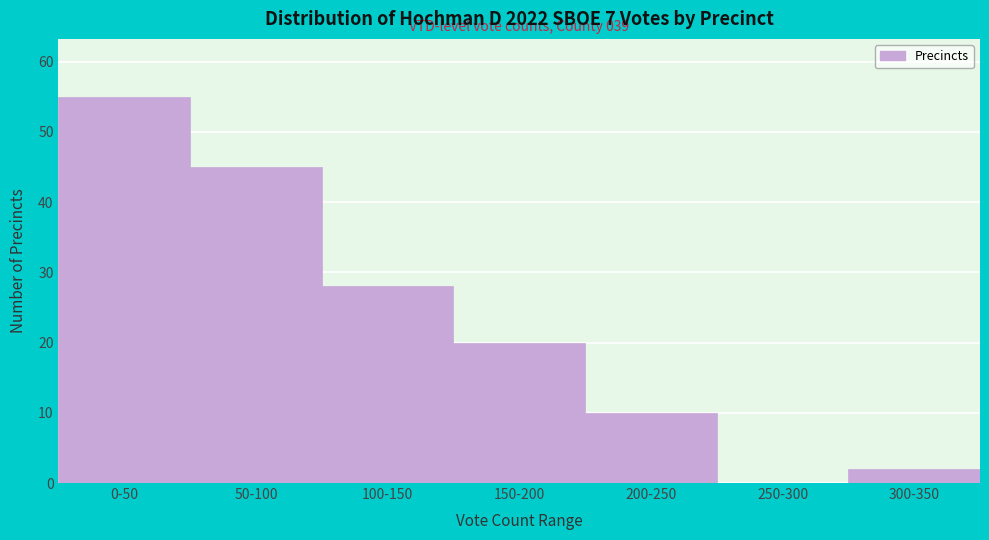

Reading left to right, what are all the values shown in this chart?

0-50=55	50-100=45	100-150=28	150-200=20	200-250=10	250-300=0	300-350=2